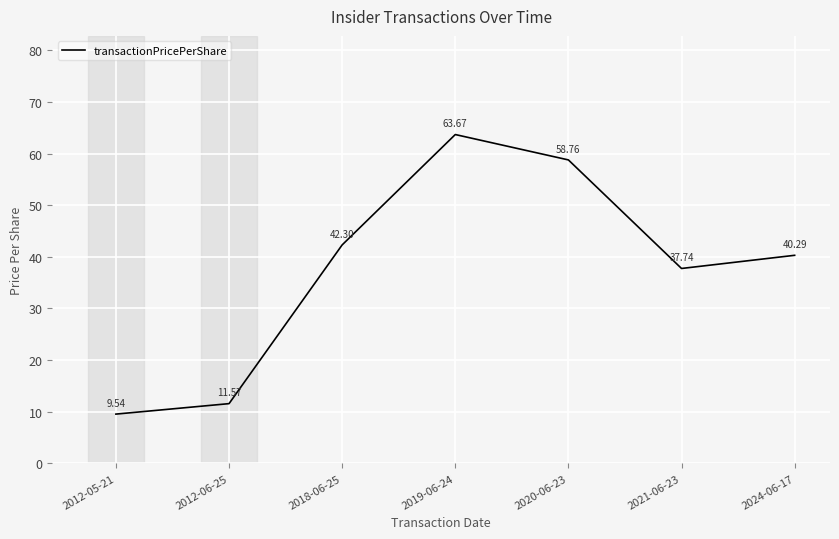

What is the sum of the values at 2020-06-23 and 2012-05-21?

68.3